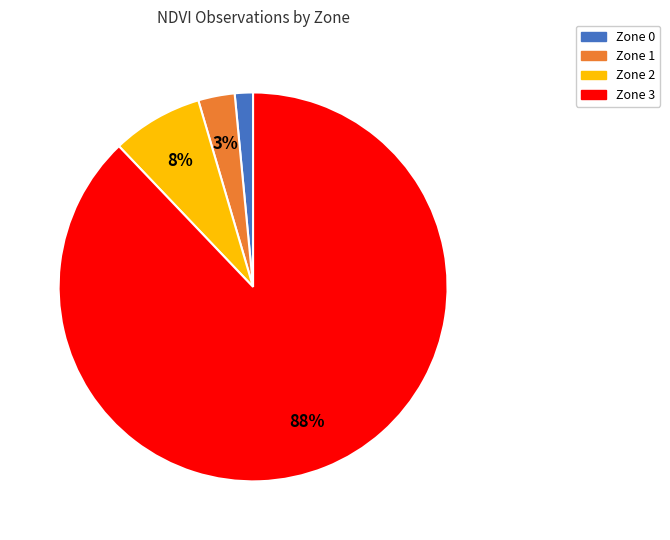

The Zone 1 slice represents 3% of the pie. True or false?

True